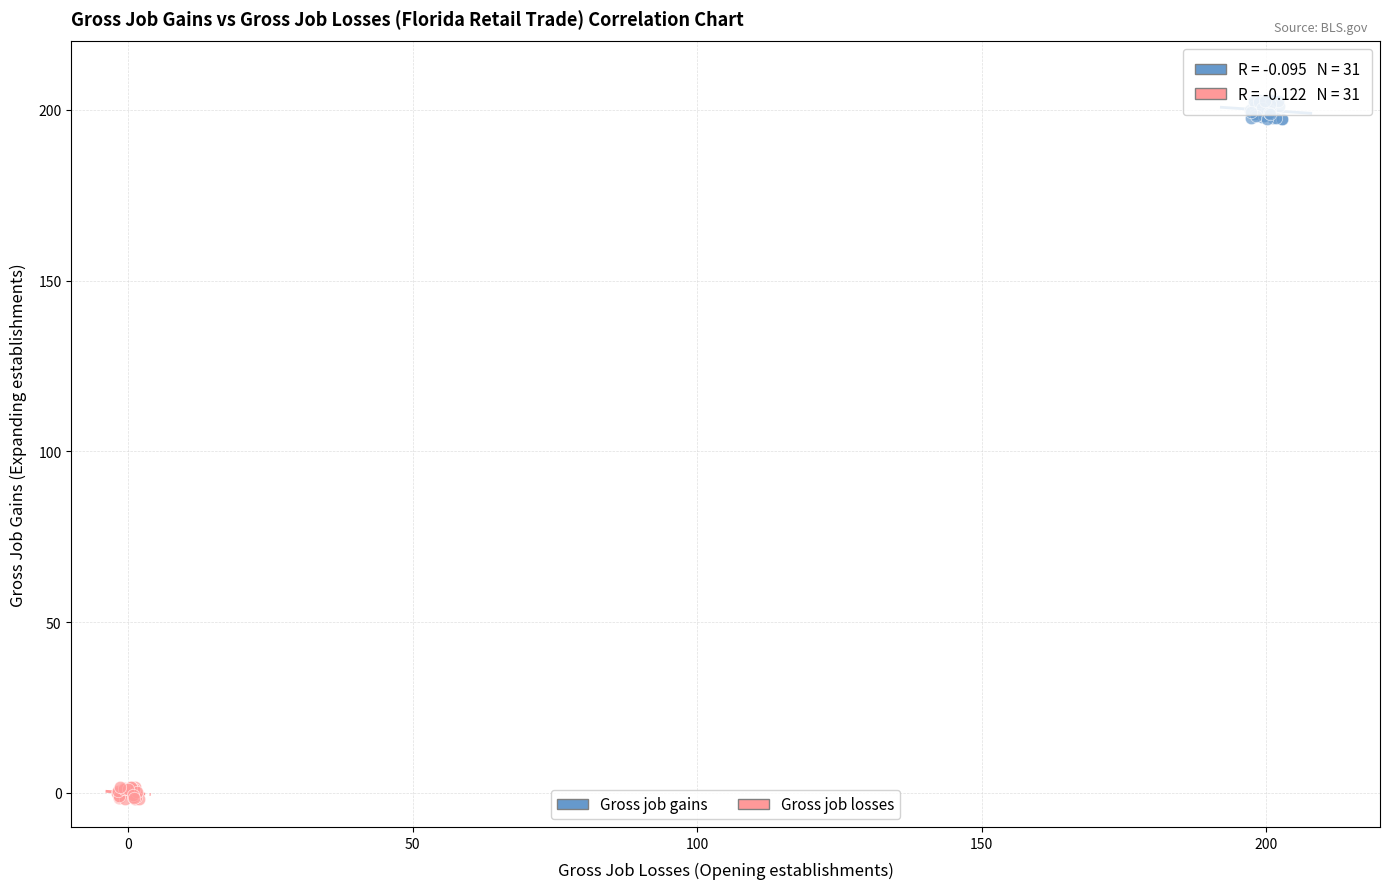

Which series reaches the maximum Y coordinate?

Gross job gains